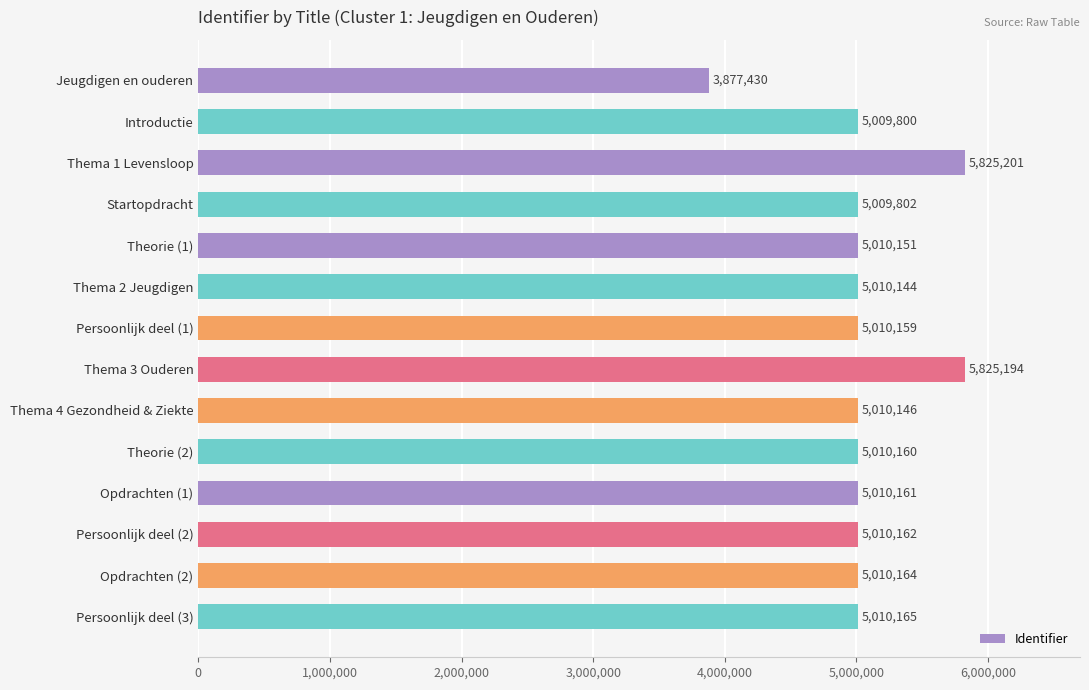

What is the difference between the second highest and minimum values?

1947764